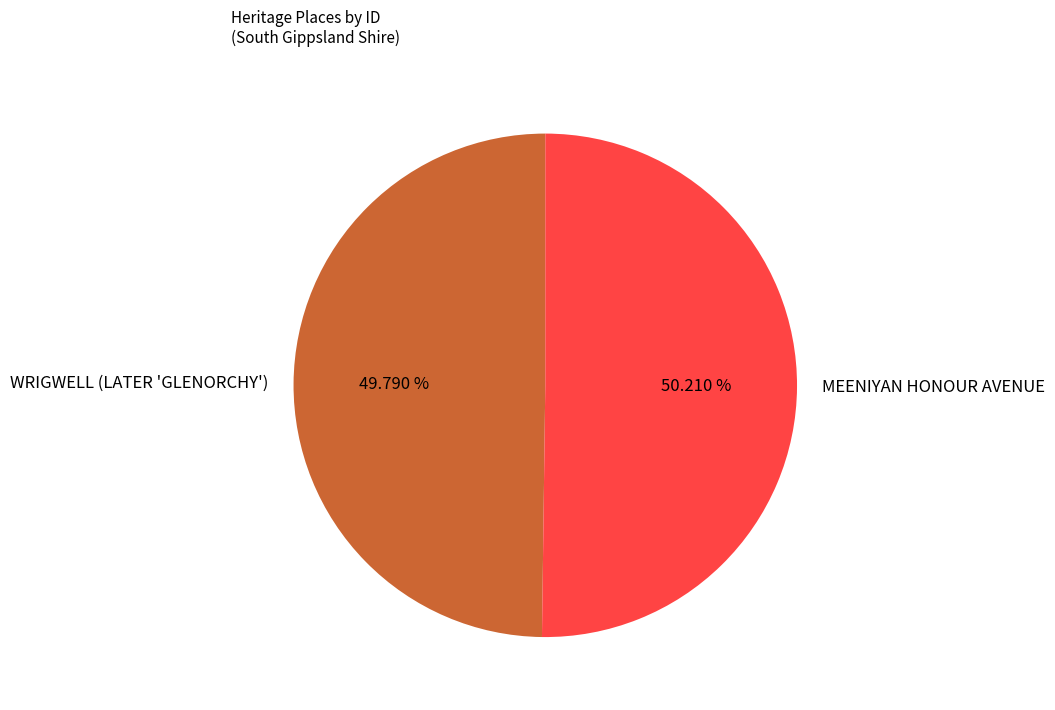

Approximately how many times larger is the value at WRIGWELL (LATER 'GLENORCHY') compared to MEENIYAN HONOUR AVENUE?

1.0